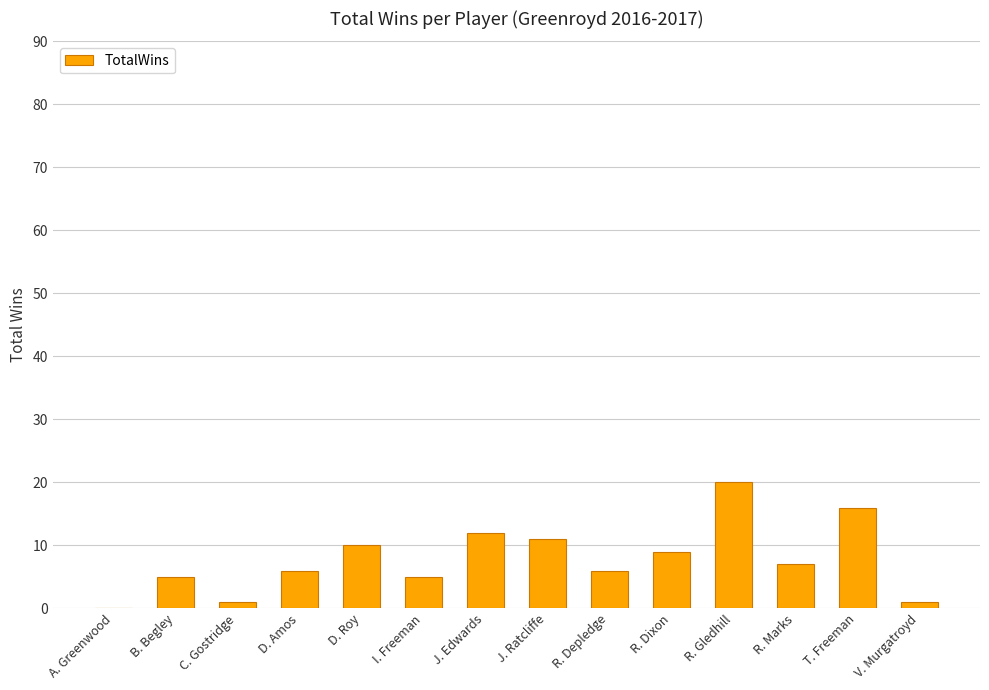

Reading left to right, what are all the values shown in this chart?

0	5	1	6	10	5	12	11	6	9	20	7	16	1